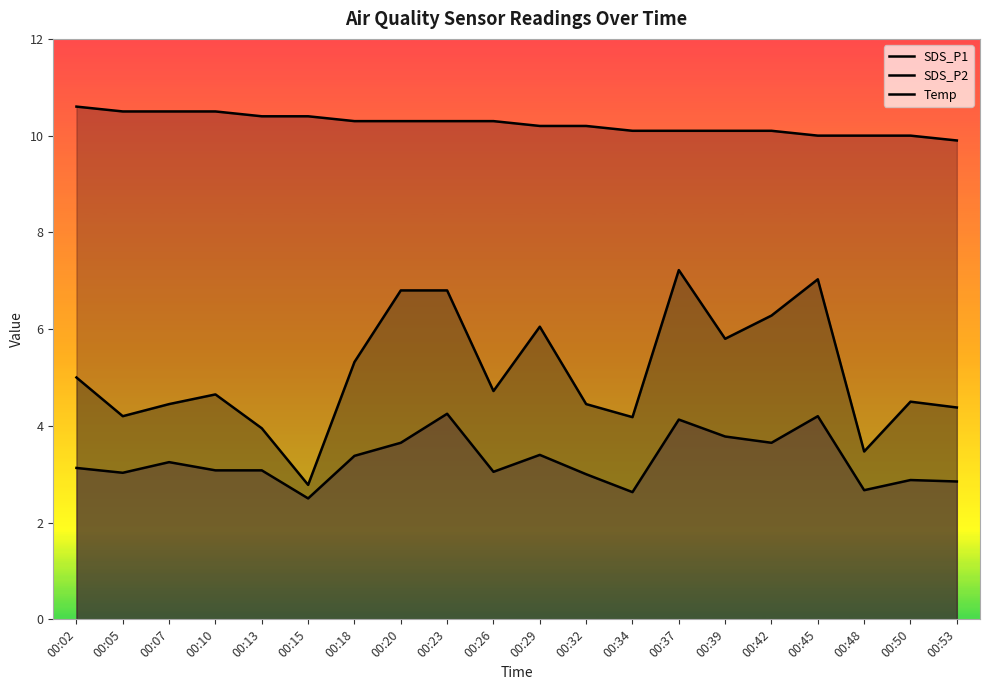

Which category has the lowest value in the SDS_P1 series?

00:15